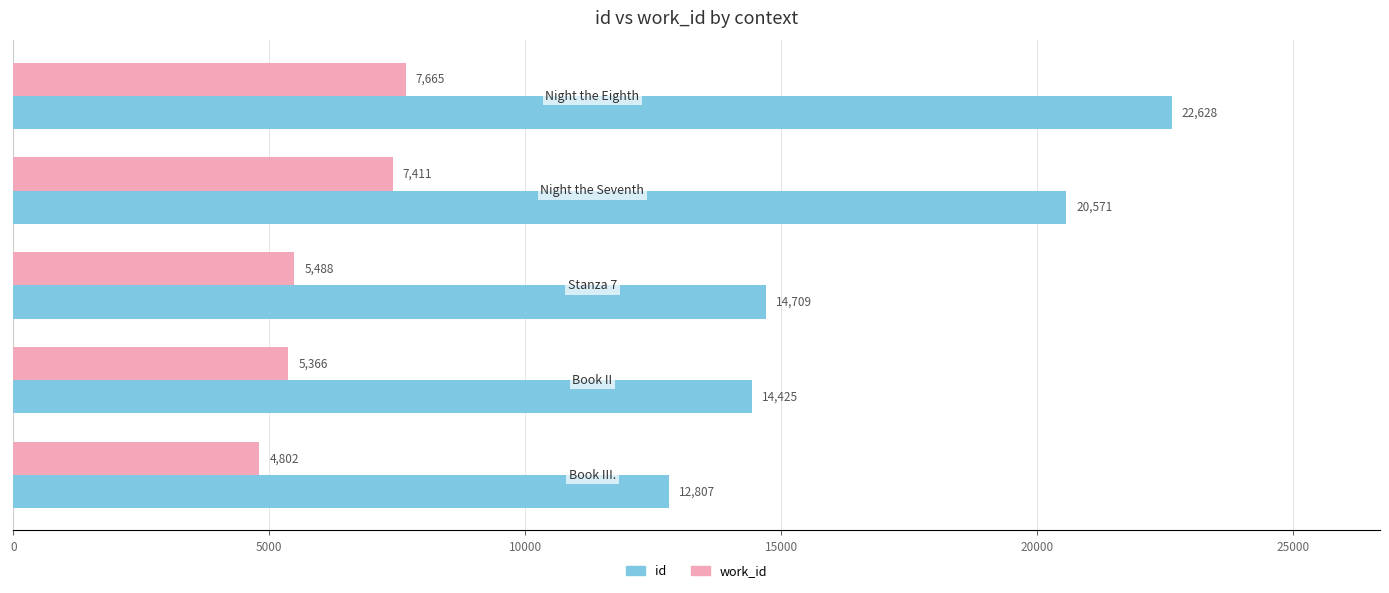

What is the minimum value shown in the chart?

4802